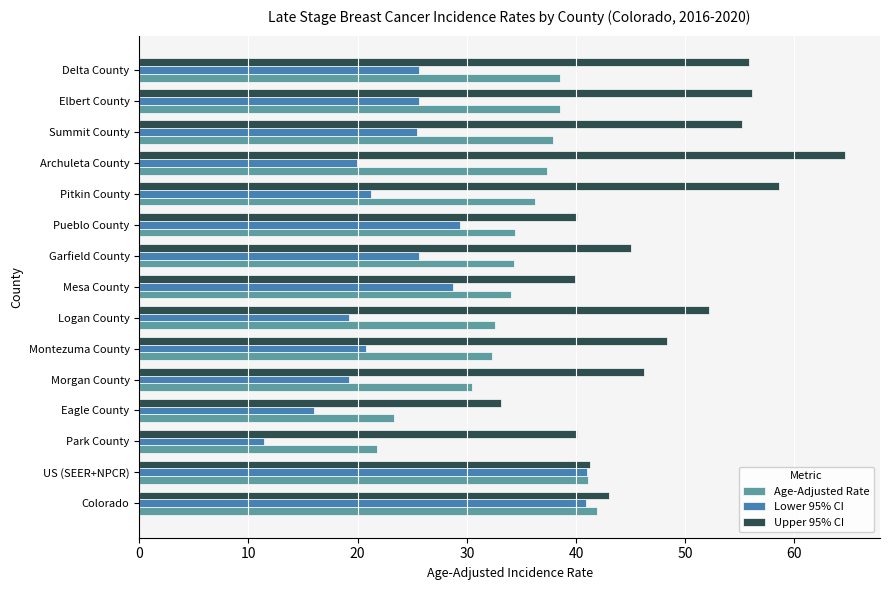

What is the difference between the highest and lowest values at Elbert County?

30.5